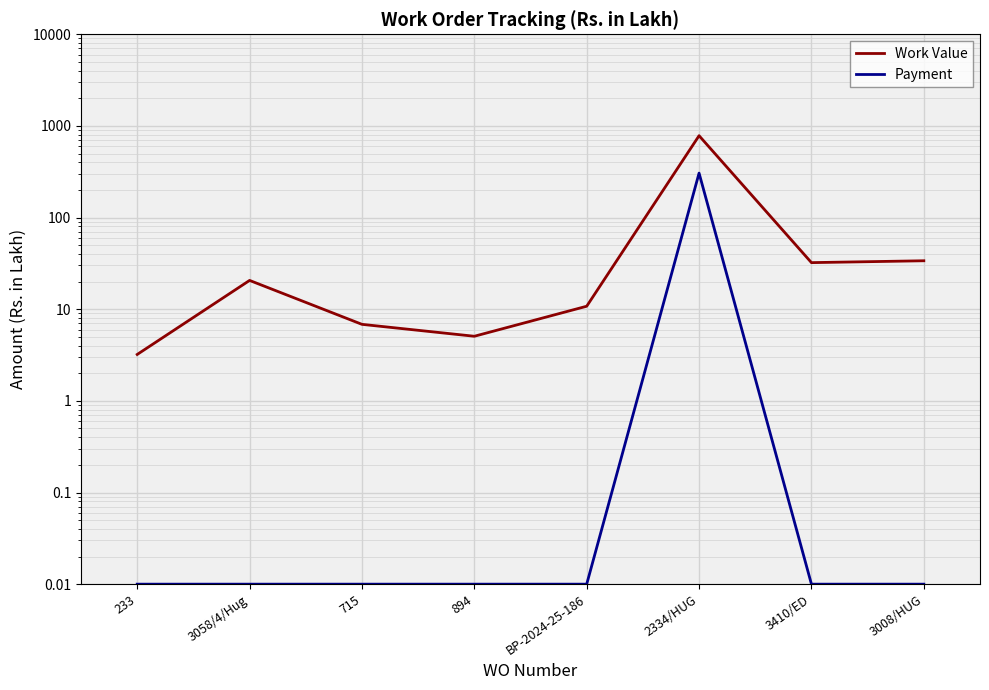

Rank the categories by Payment value from highest to lowest.

2334/HUG, 233, 3058/4/Hug, 715, 894, BP-2024-25-186, 3410/ED, 3008/HUG